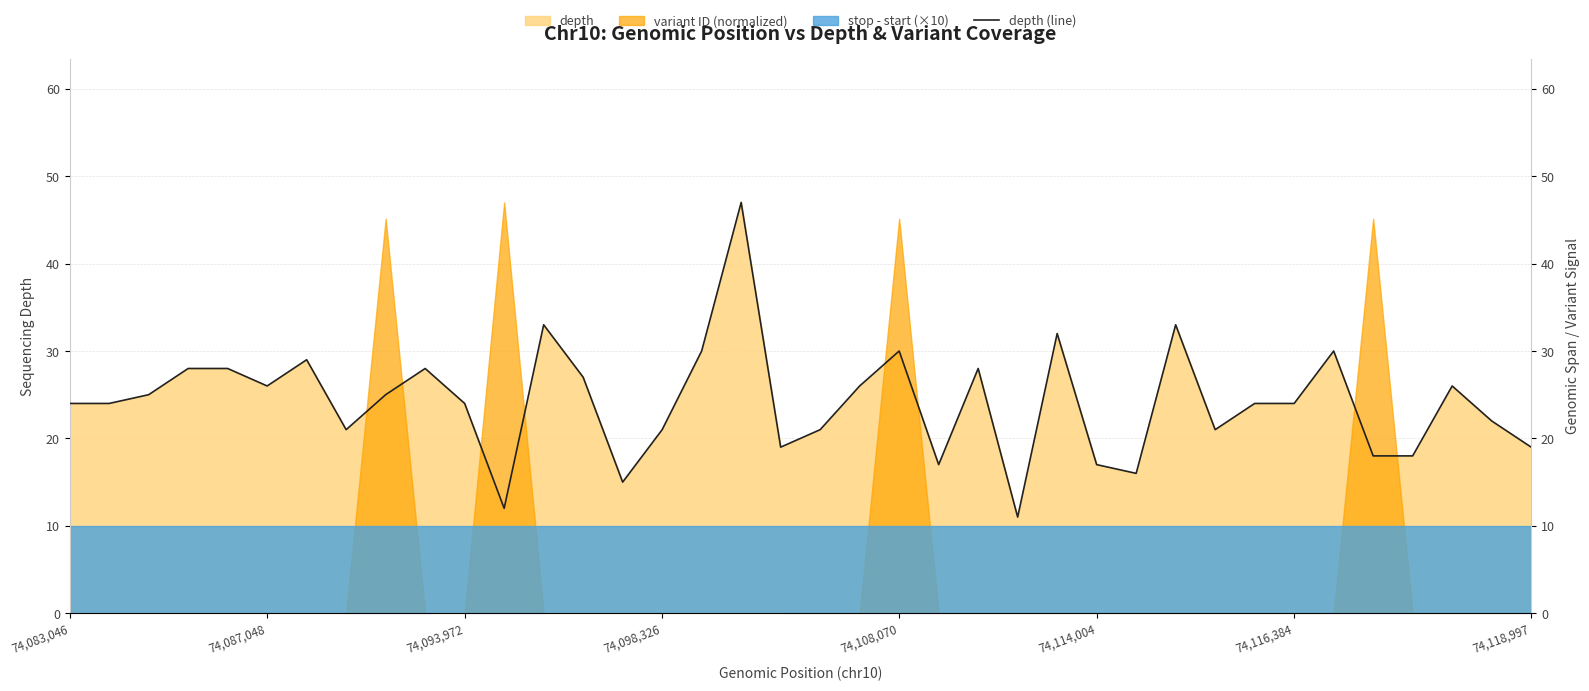

What is the value of the 12th point from the left?

12